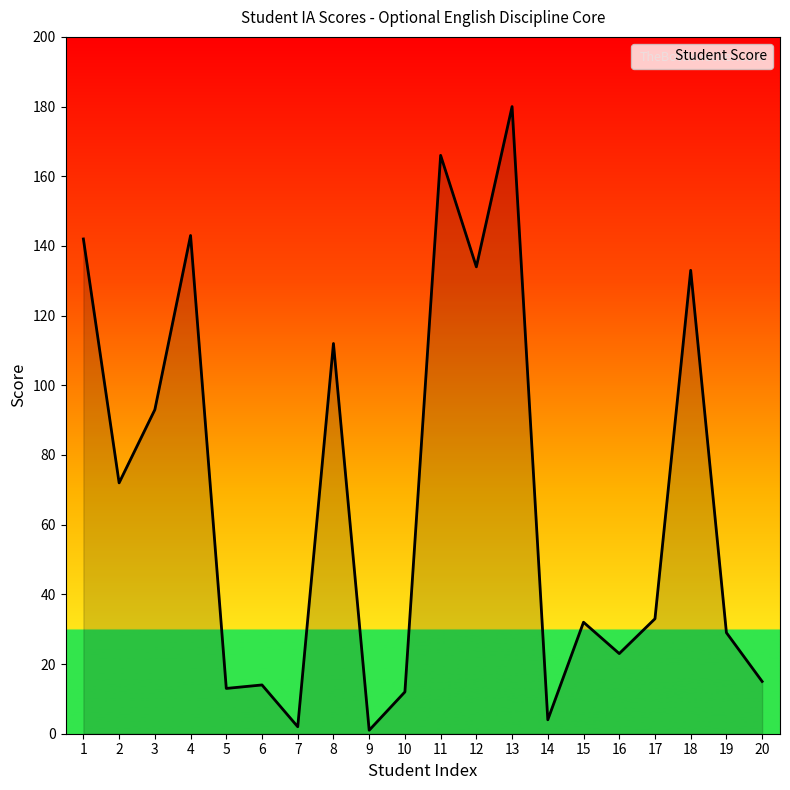

What is the change in value from 10 to 13?

+168